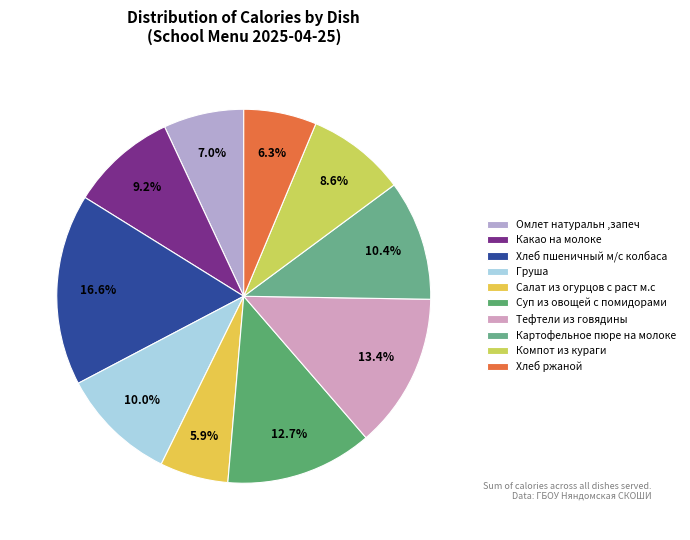

How many segments does this pie chart have?

10